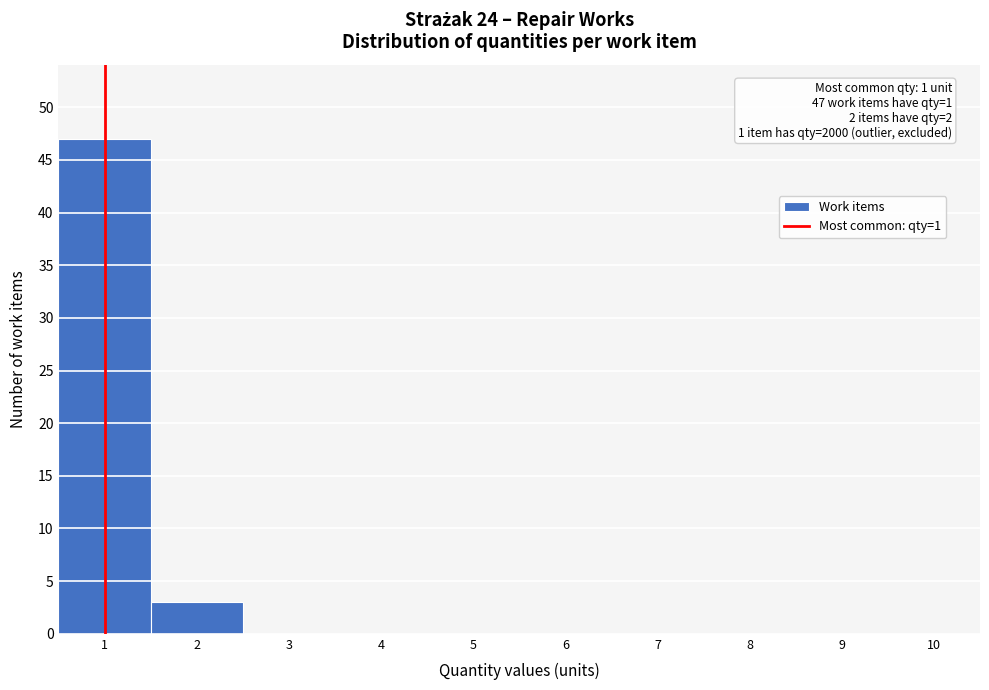

Which range on the x-axis has the tallest bar?

0.5 to 1.5